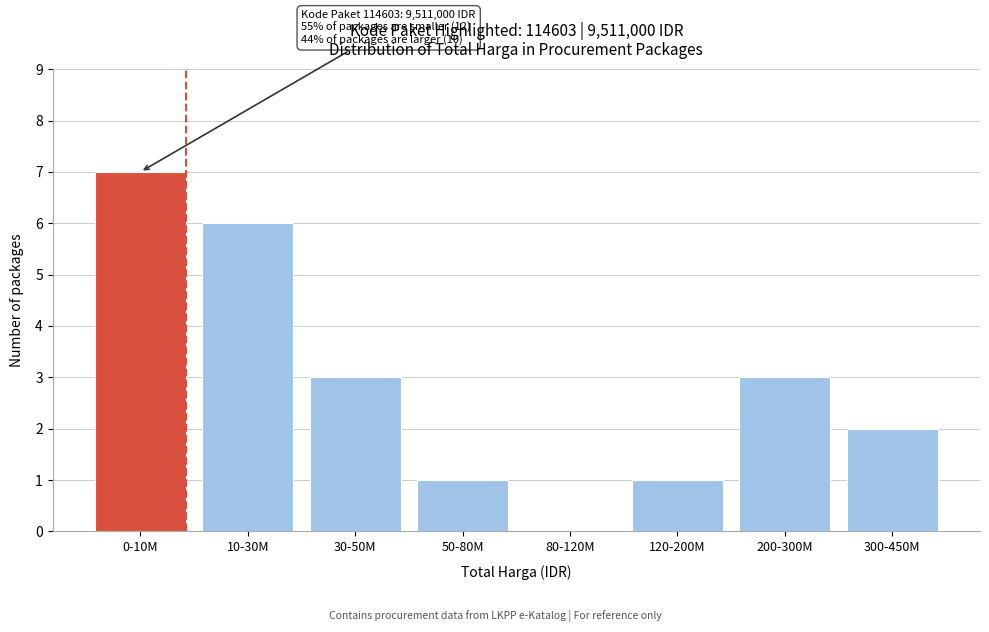

Reading left to right, list all the values displayed in this chart.

0-10M=7	10-30M=6	30-50M=3	50-80M=1	80-120M=0	120-200M=1	200-300M=3	300-450M=2